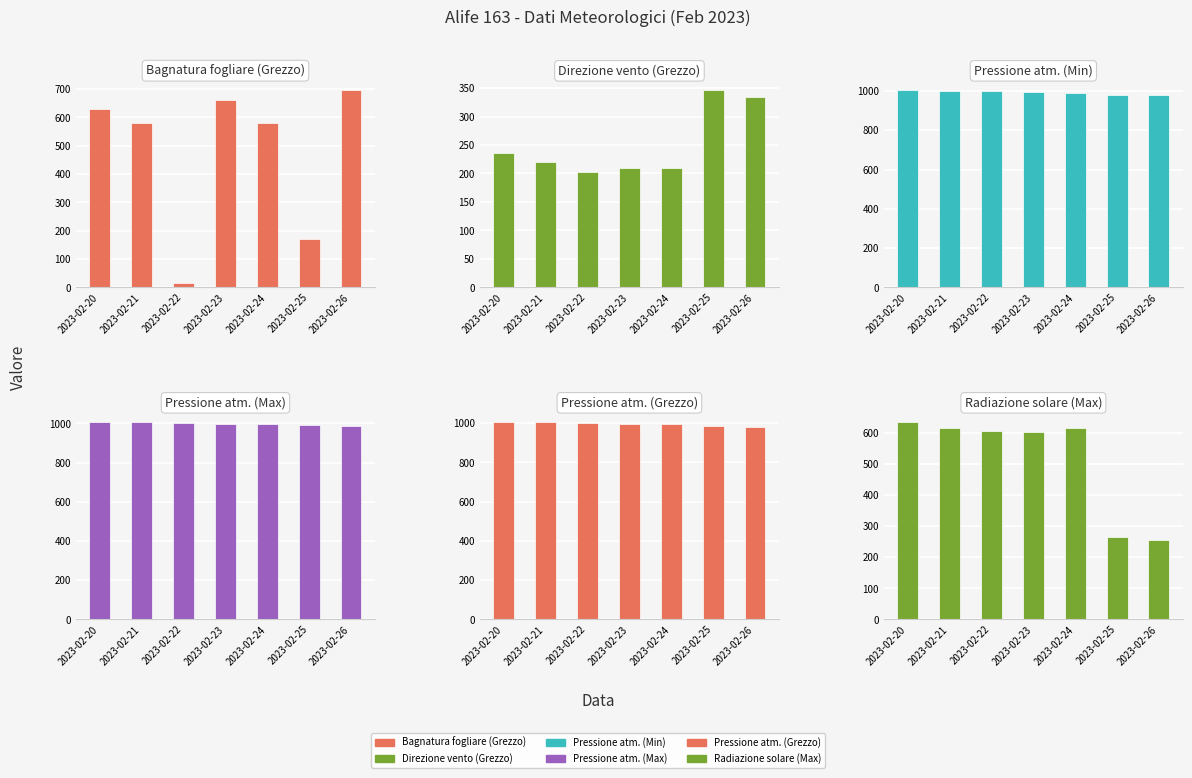

What is the value of the Pressione atm.
(Min) bar at the 7th from the left?

977.6